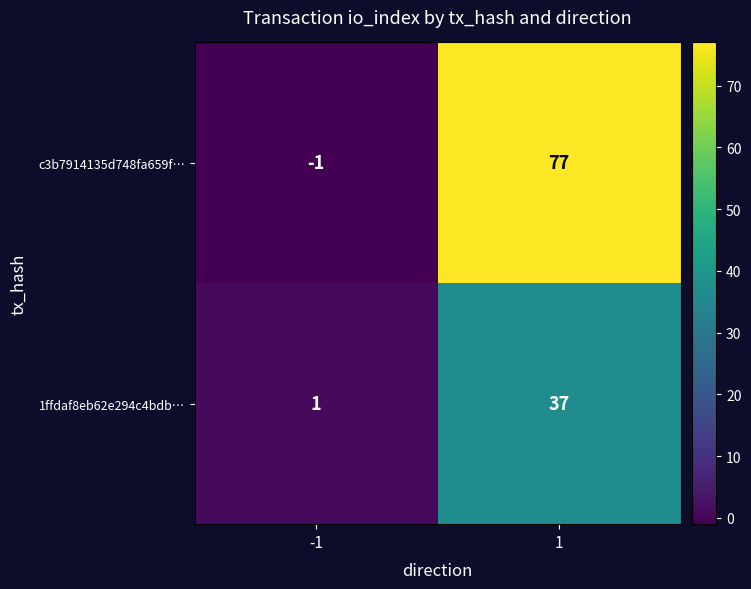

Reading right to left, transcribe all the data shown in this chart.

c3b7914135d748fa659f…: 1=77	-1=-1
1ffdaf8eb62e294c4bdb…: 1=37	-1=1